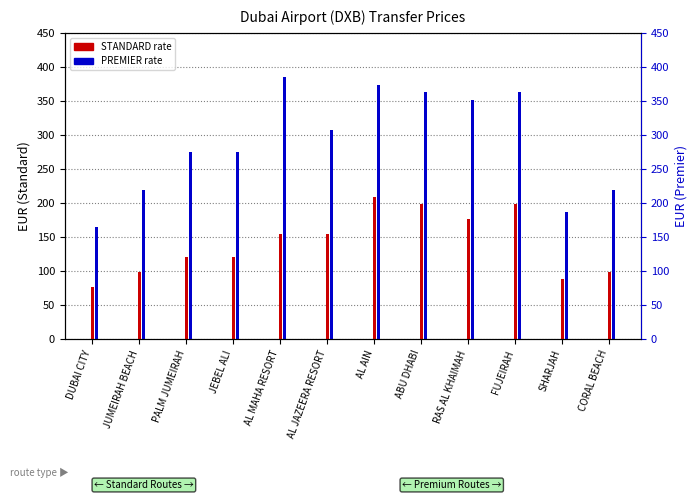

At which label is STANDARD closest to 143?

AL MAHA RESORT